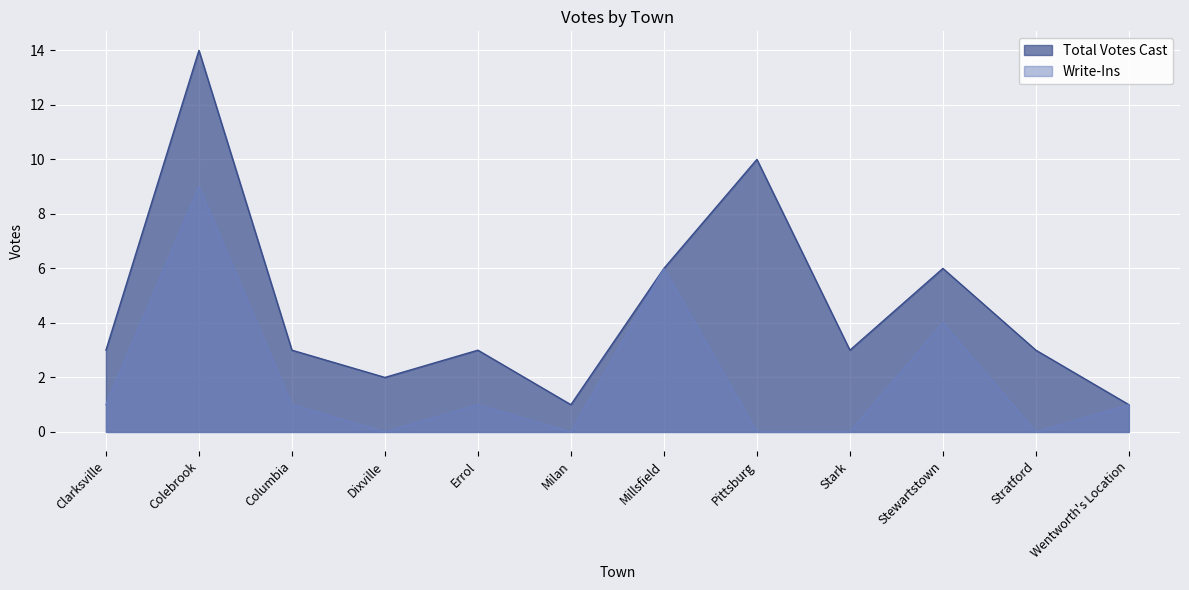

At which label does Total Votes Cast reach its minimum?

Milan